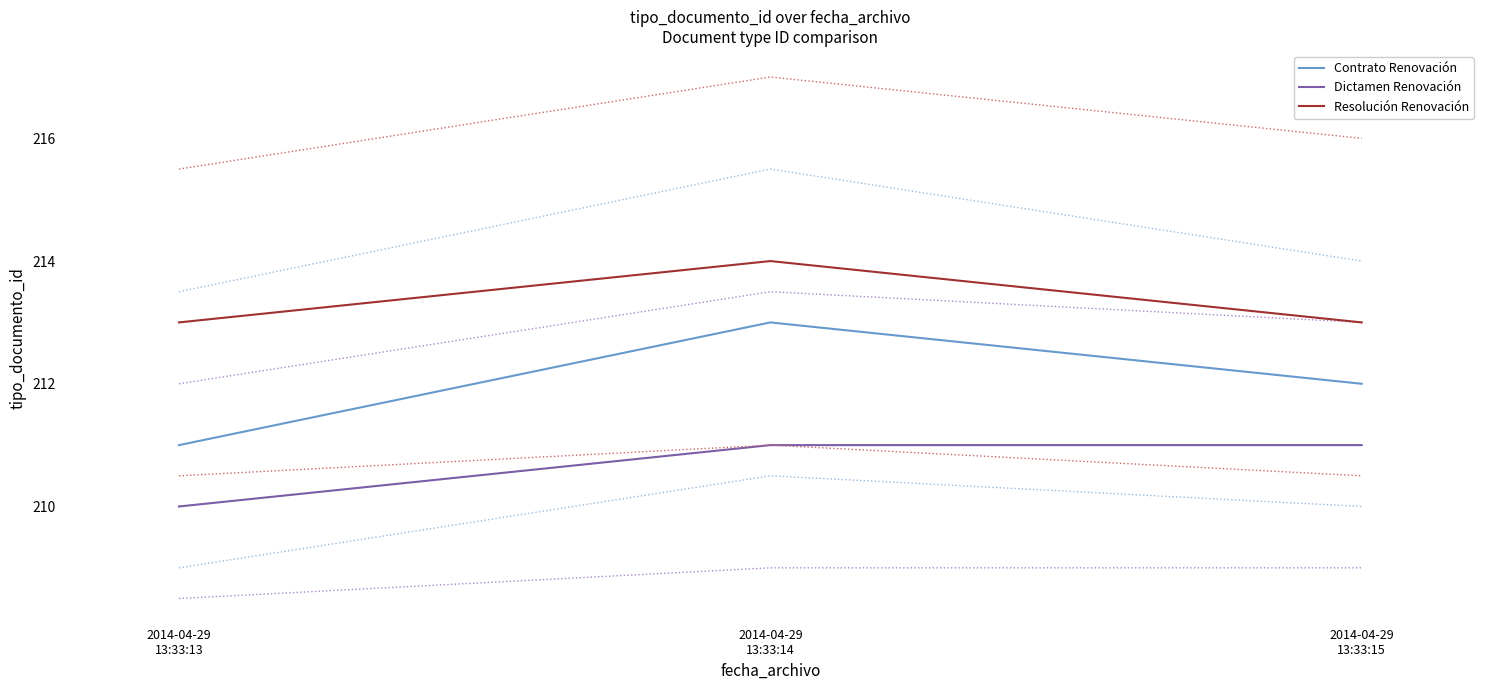

What is the label of the 2nd point from the right?

2014-04-29
13:33:14